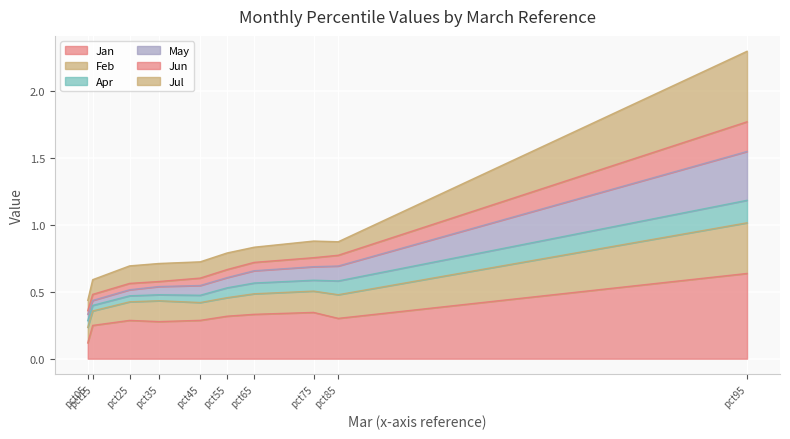

Which series changed the most between pct25 and pct75?

May